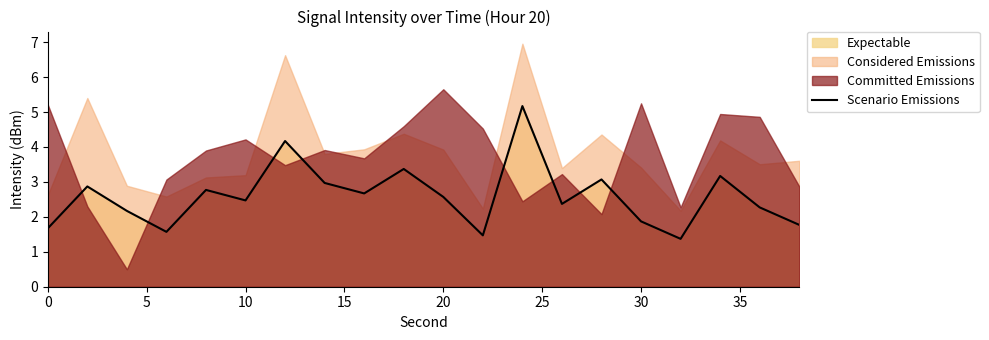

Reading right to left, extract all data points from this chart.

1.8	2.3	3.2	1.4	1.9	3.1	2.4	5.2	1.5	2.6	3.4	2.7	3.0	4.2	2.5	2.8	1.6	2.2	2.9	1.7